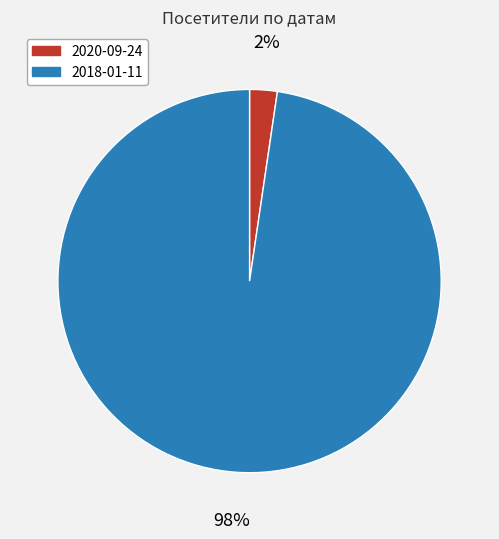

To the nearest percent, what percentage of the pie is 2020-09-24?

2%